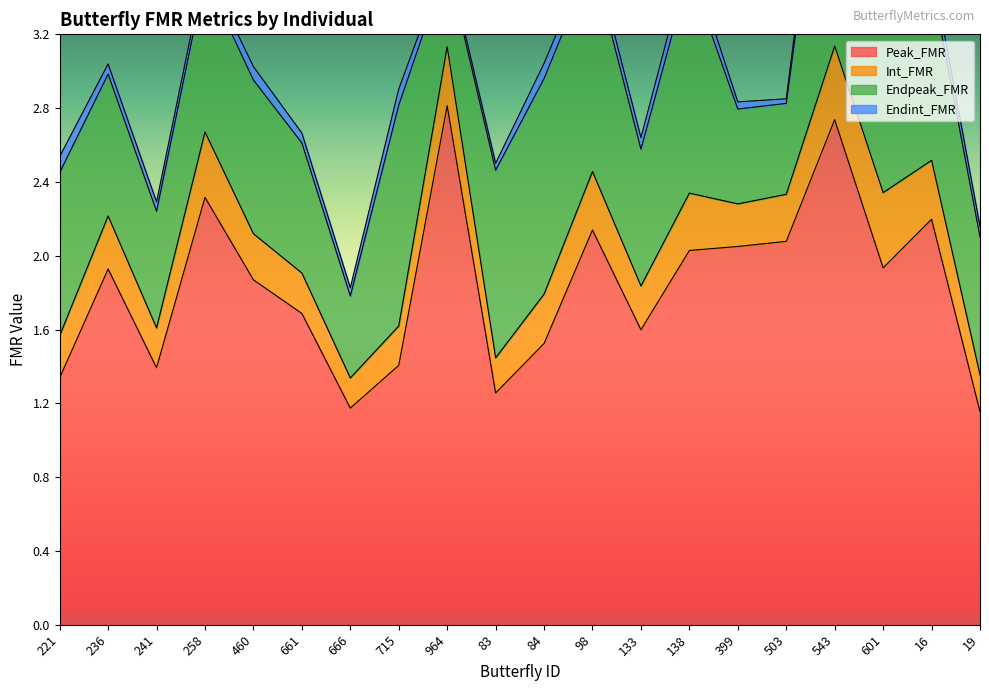

Where is the first local minimum for Peak_FMR?

241